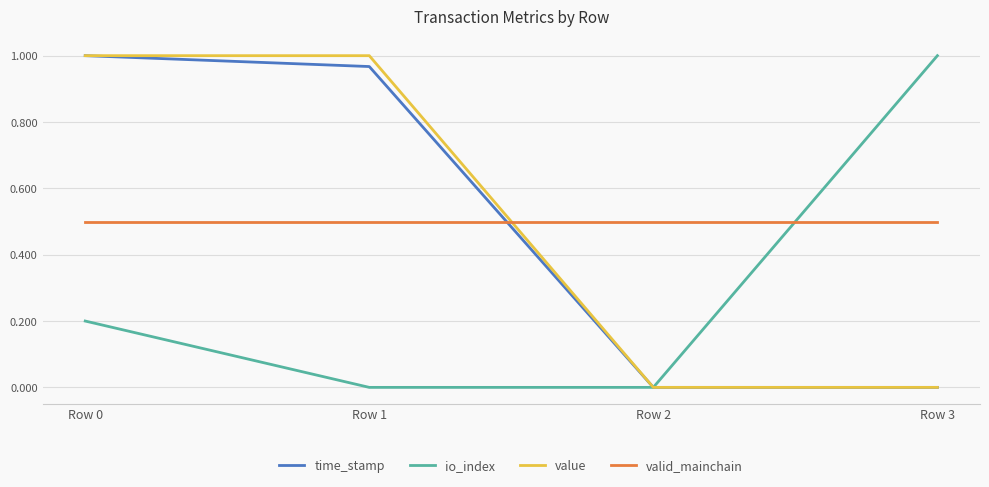

The value of io_index at Row 1 is 0.4. True or false?

False